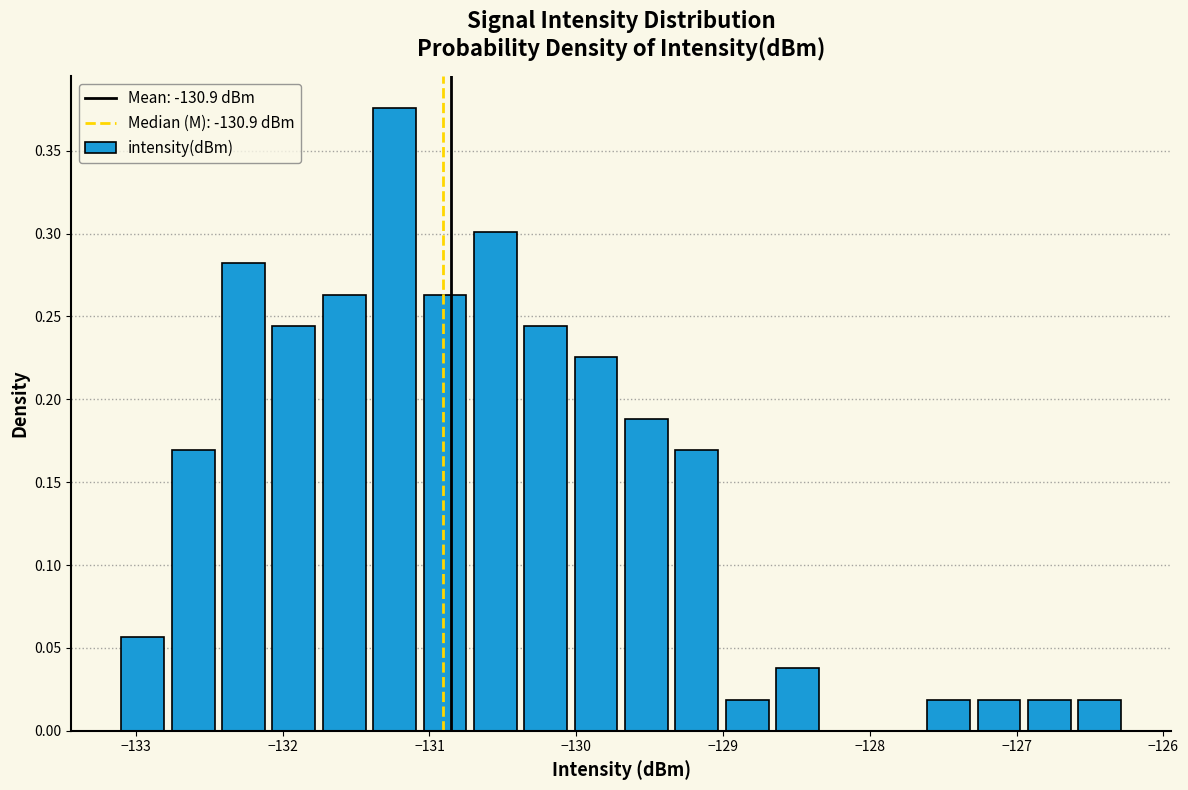

Read against the x-axis, roughly where is the centre of the tallest bar?

-131.2